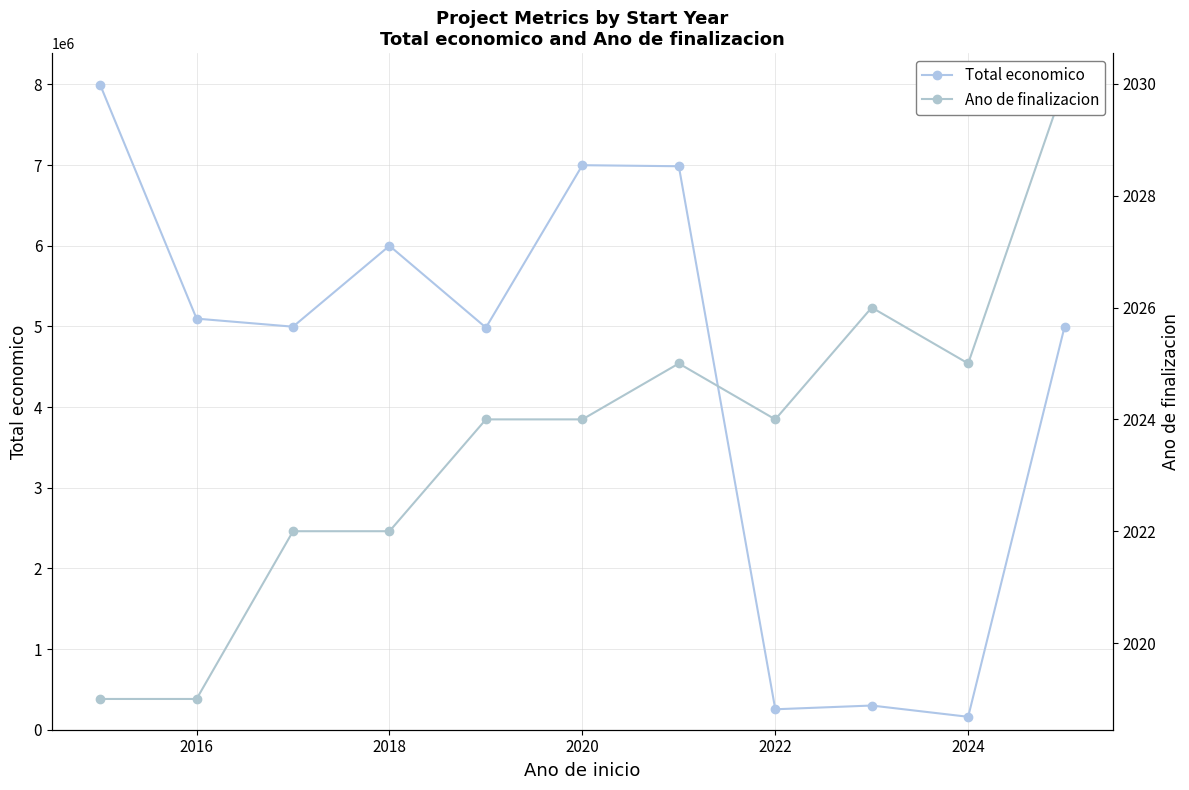

True or false: Ano de finalizacion and Total economico intersect in this chart.

False